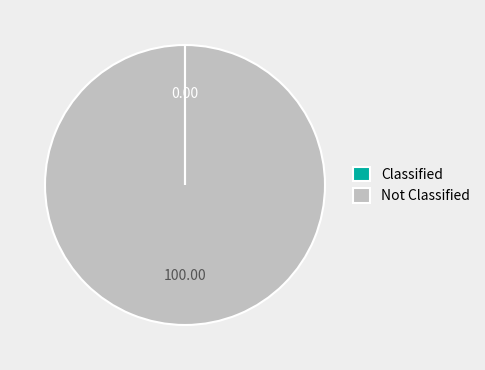

Is there any slice that represents more than half of the pie?

Yes